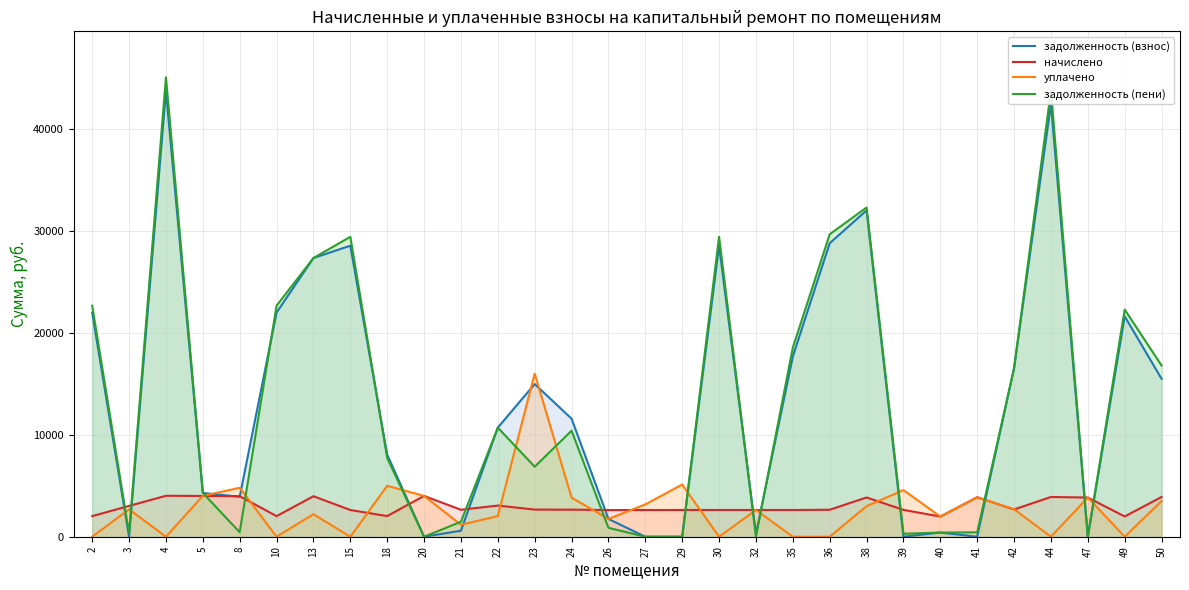

What is the total value across all series at 20?

8011.4